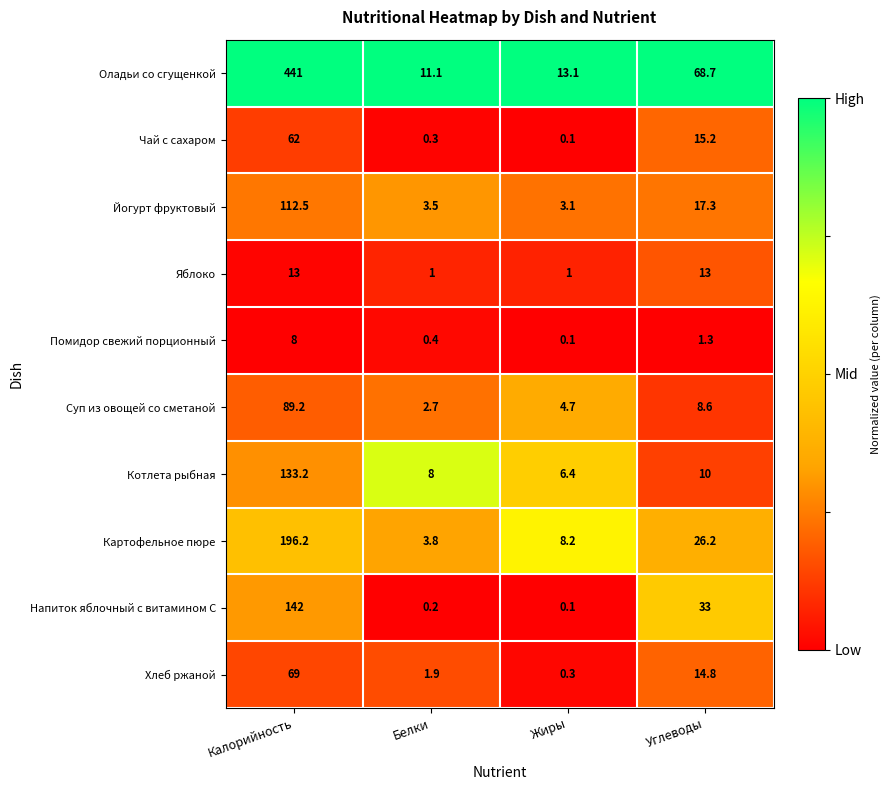

Which series has the largest total across all categories?

Оладьи со сгущенкой